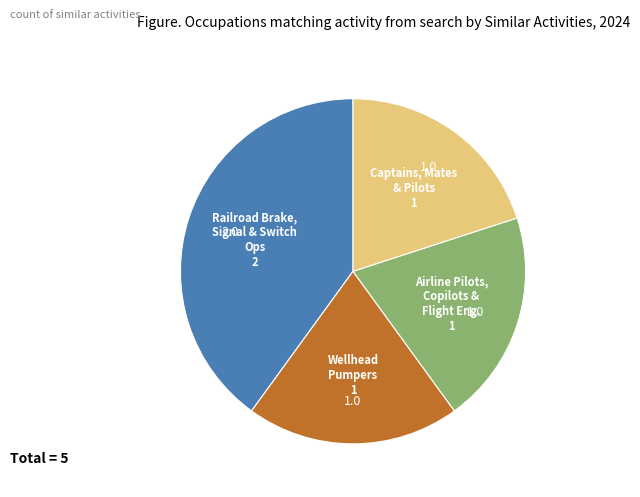

Count the number of slices in the pie.

4